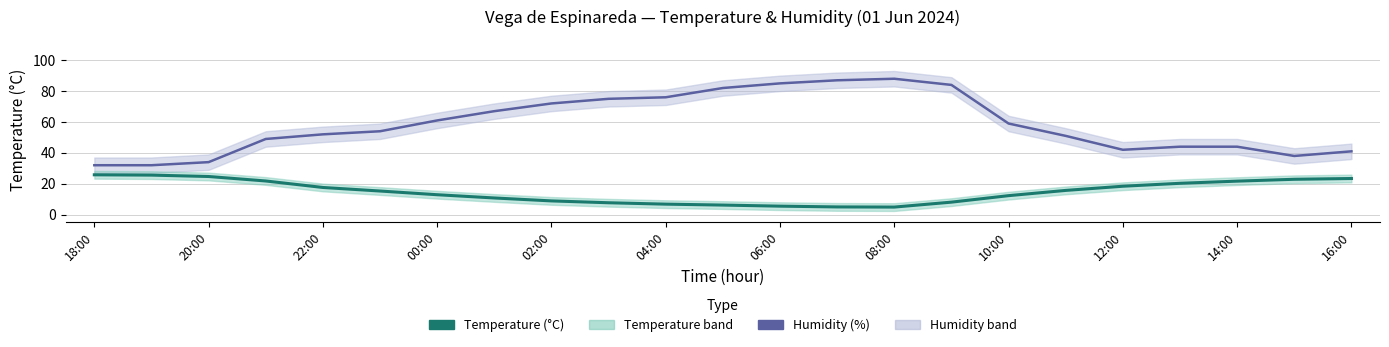

What is the average value of the Temperature (°C) series?

14.9